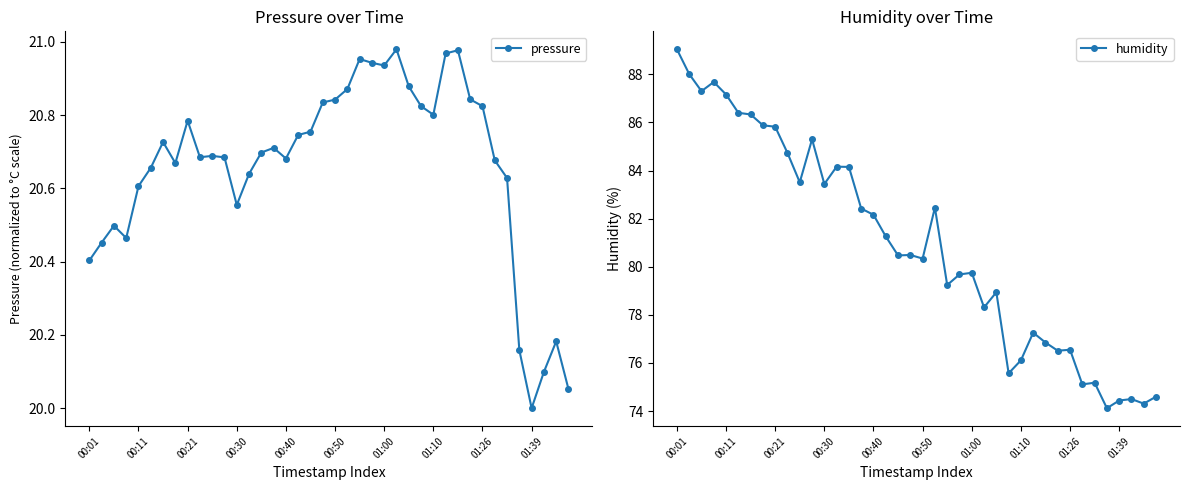

At which label is humidity closest to 81?

17